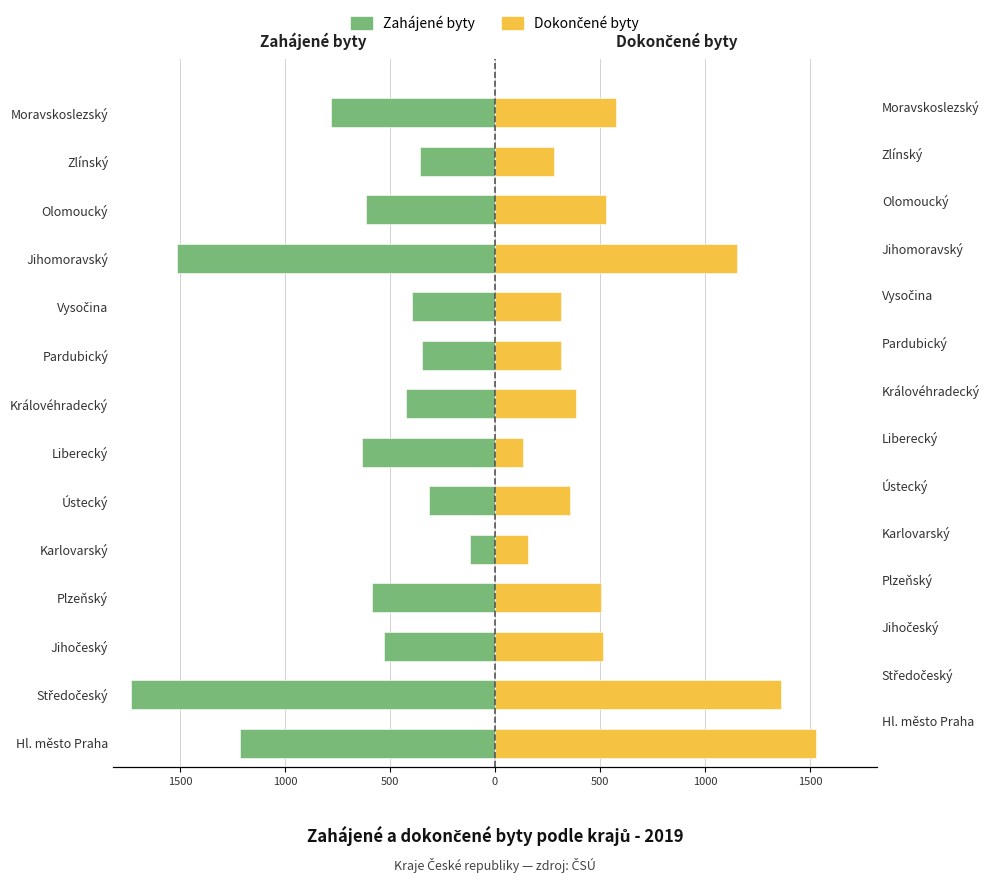

What are all the series names shown in the legend?

Zahájené byty, Dokončené byty